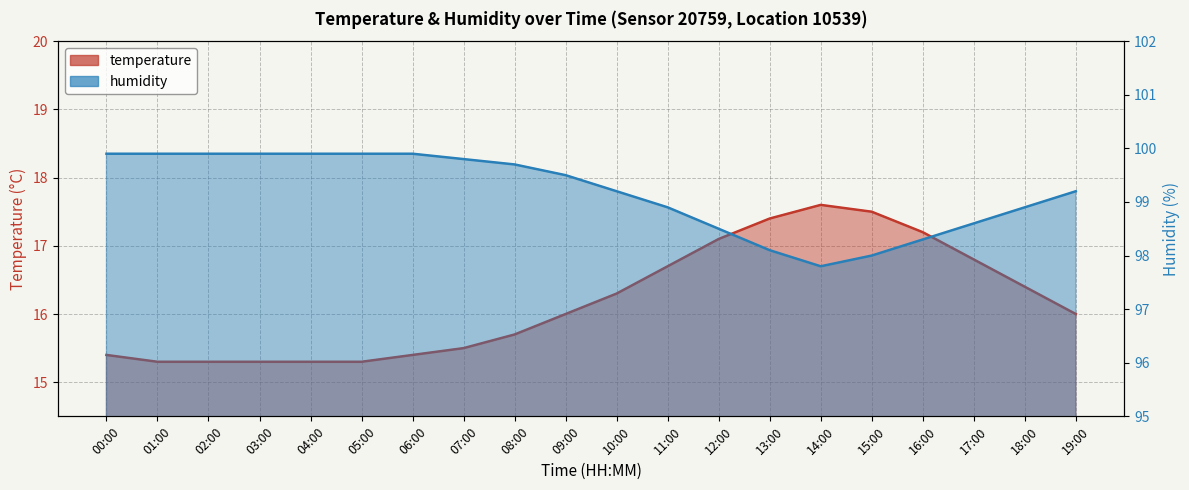

What is the sum of all temperature values?

323.5